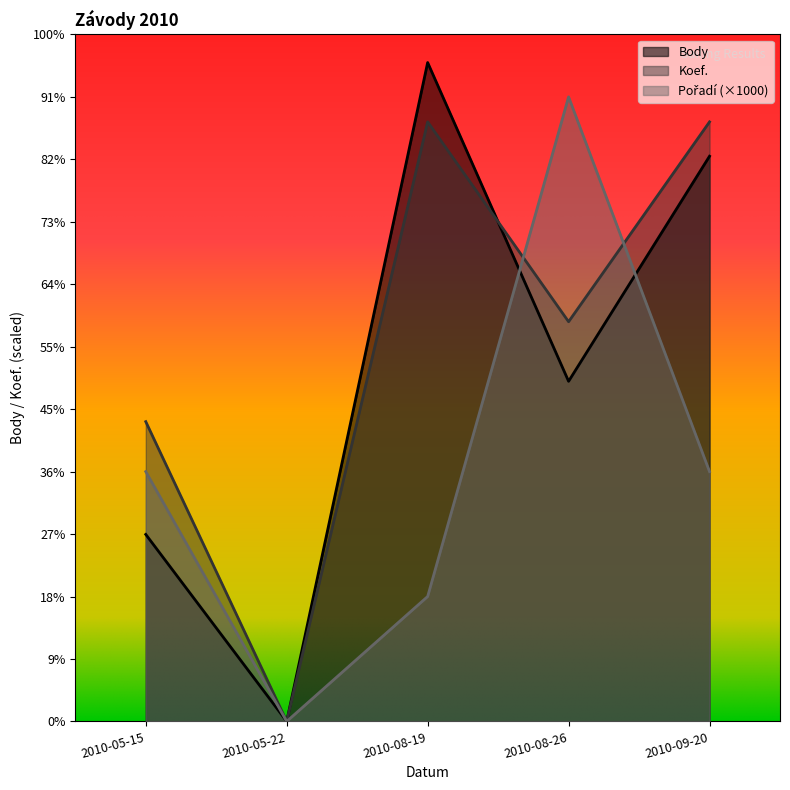

List the series in order of their peak value, highest first.

Body, Pořadí, Koef.